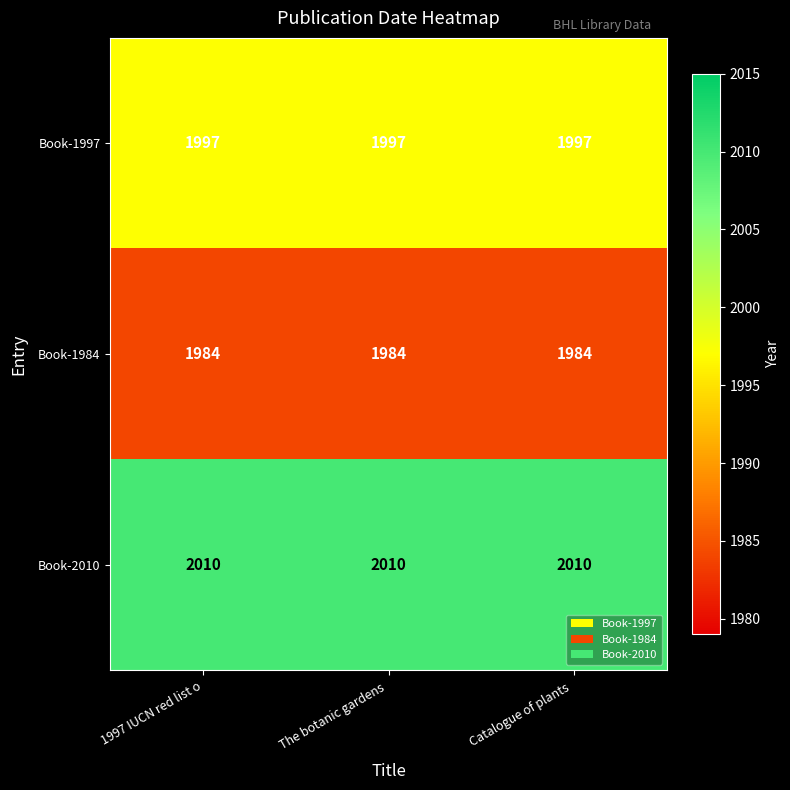

What is the approximate value of Book-2010 at The botanic gardens ?

2010